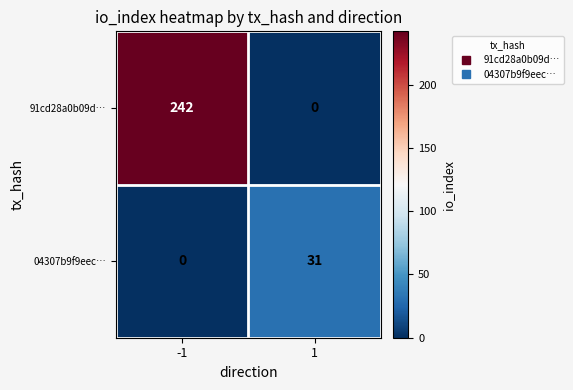

Reading left to right, what are all the values shown in this chart?

91cd28a0b09d…: -1=242	1=0
04307b9f9eec…: -1=0	1=31